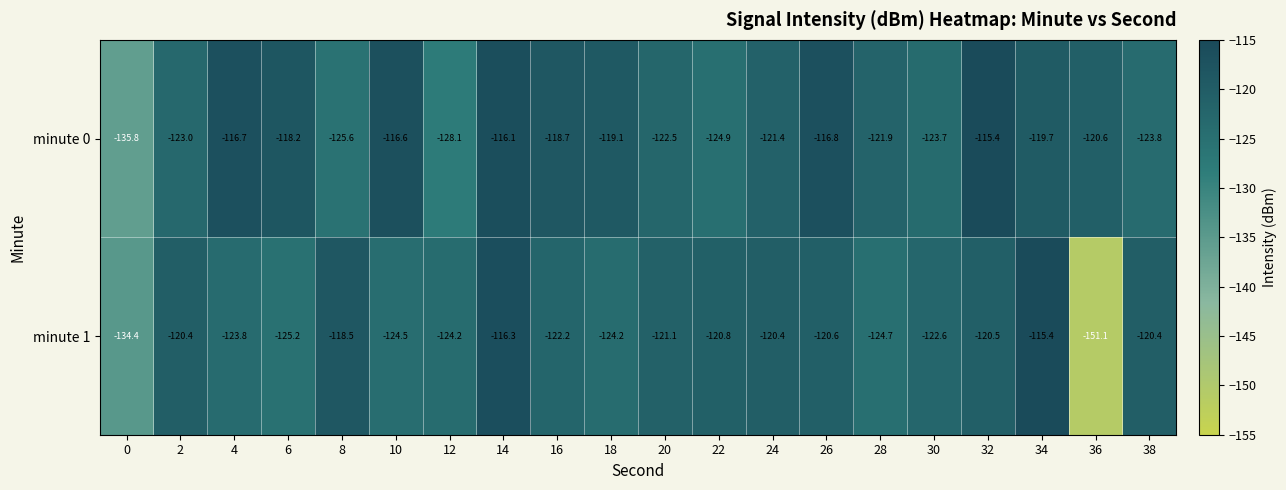

What is the difference between the maximum and second lowest values in the minute 0 series?

12.7